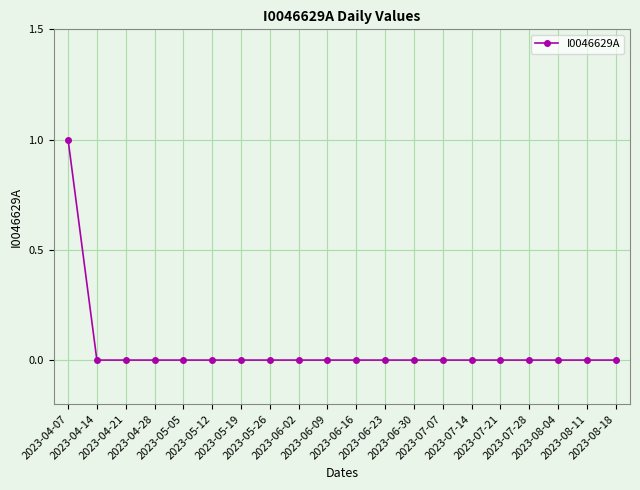

At which category does the chart reach its peak across all series?

2023-04-07